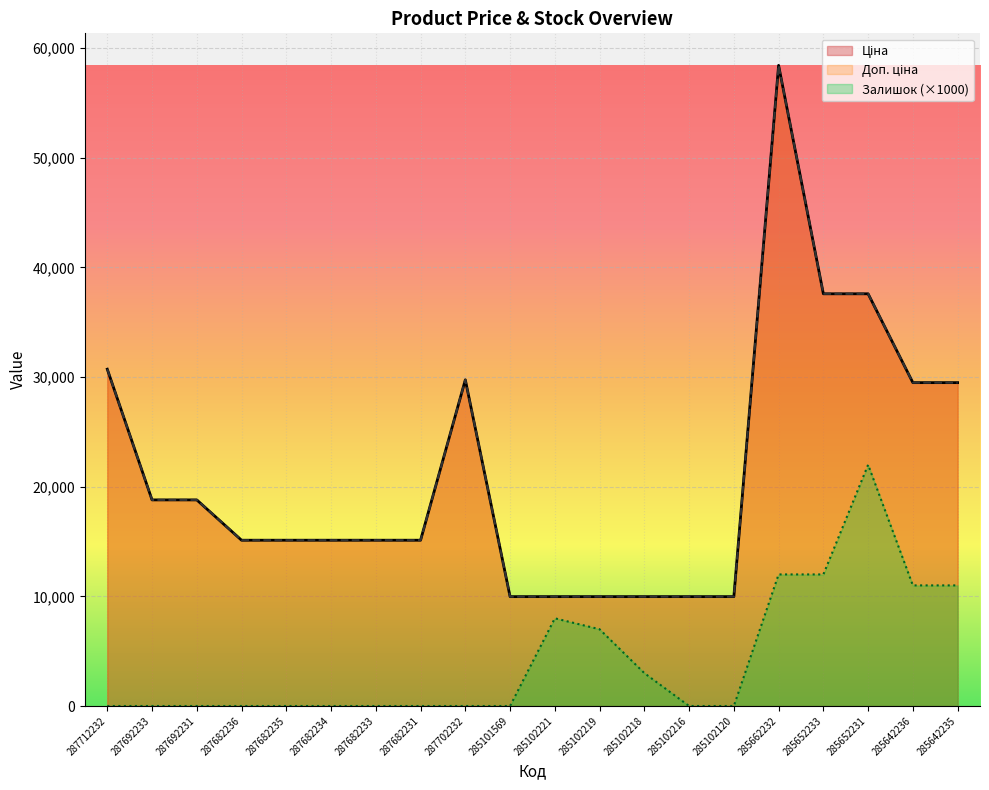

Reading left to right, list all the values displayed in this chart.

Ціна: 287712232=30717.1	287692233=18796.8	287692231=18796.8	287682236=15120.0	287682235=15120.0	287682234=15120.0	287682233=15120.0	287682231=15120.0	287702232=29747.2	285101569=9975.0	285102221=9975.0	285102219=9975.0	285102218=9975.0	285102216=9975.0	285102120=9975.0	285662232=58426.5	285652233=37593.6	285652231=37593.6	285642236=29491.5	285642235=29491.5
Доп. ціна: 287712232=30717.1	287692233=18796.8	287692231=18796.8	287682236=15120.0	287682235=15120.0	287682234=15120.0	287682233=15120.0	287682231=15120.0	287702232=29747.2	285101569=9975.0	285102221=9975.0	285102219=9975.0	285102218=9975.0	285102216=9975.0	285102120=9975.0	285662232=58426.5	285652233=37593.6	285652231=37593.6	285642236=29491.5	285642235=29491.5
Залишок: 287712232=0.0	287692233=0.0	287692231=0.0	287682236=0.0	287682235=0.0	287682234=0.0	287682233=0.0	287682231=0.0	287702232=0.0	285101569=0.0	285102221=8000.0	285102219=7000.0	285102218=3000.0	285102216=0.0	285102120=0.0	285662232=12000.0	285652233=12000.0	285652231=22000.0	285642236=11000.0	285642235=11000.0